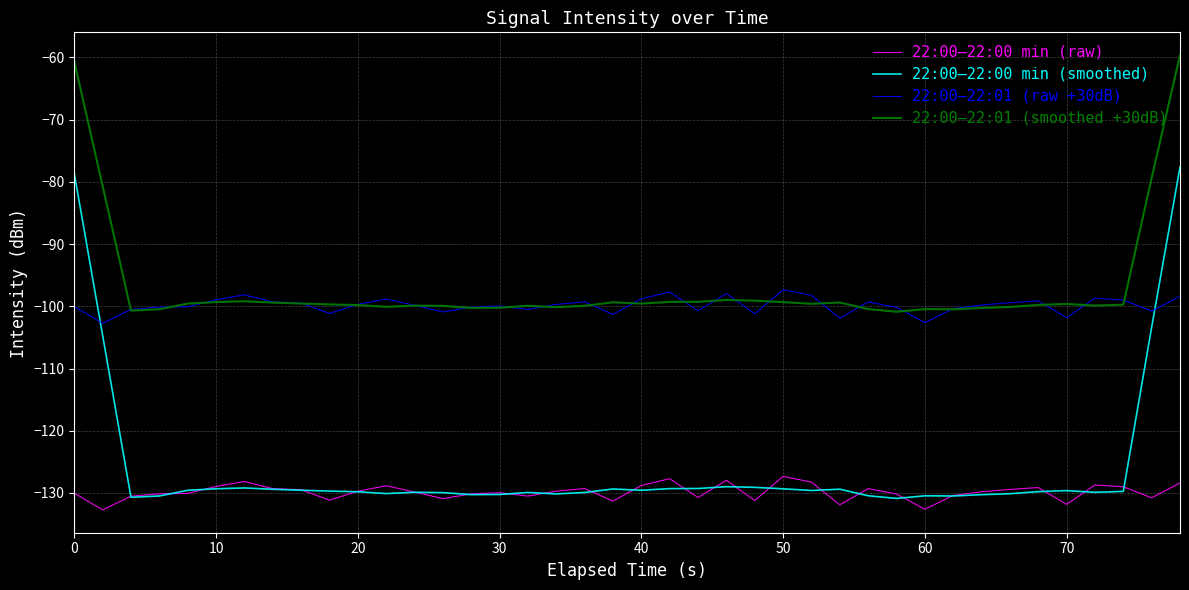

Which series has the widest spread of values?

22:00–22:00 min (smoothed)